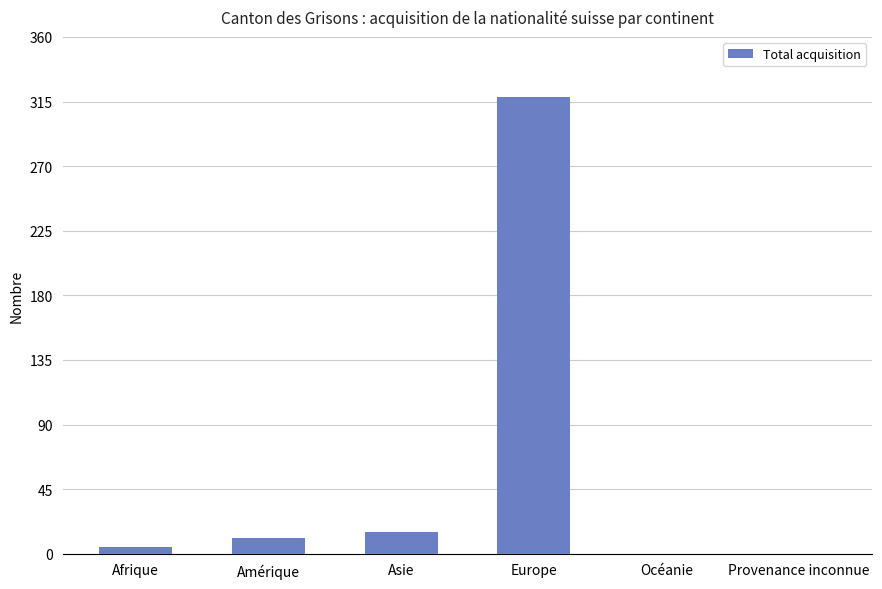

The chart shows a value of 318 at Europe. True or false?

True